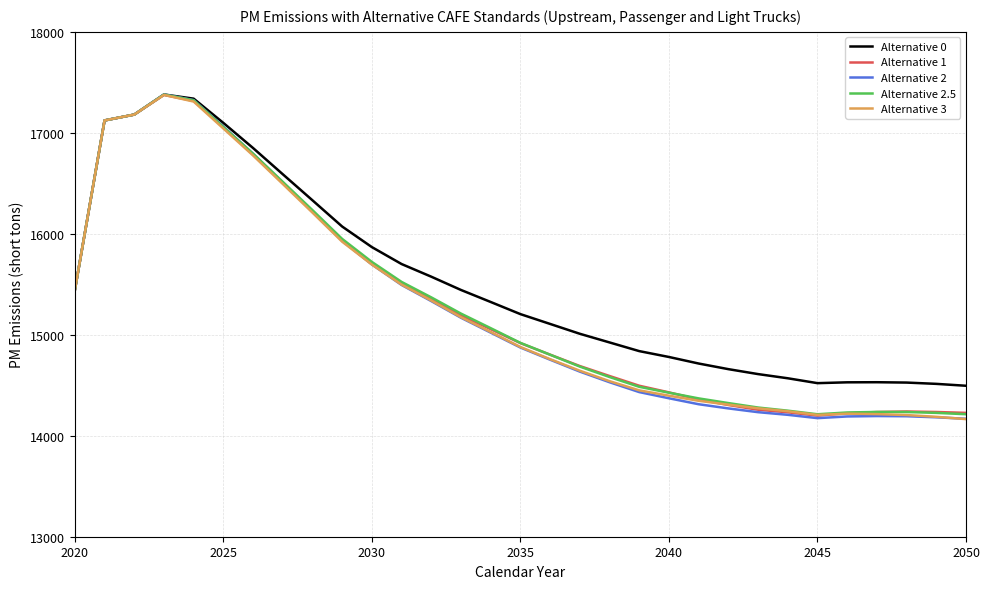

What is the minimum value for Alternative 0?

14495.1